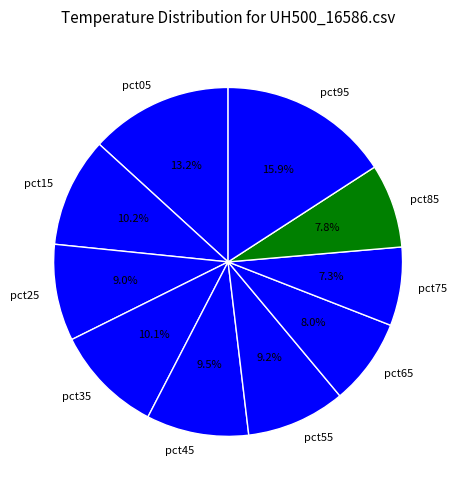

Which has a higher value, pct35 or pct95?

pct95